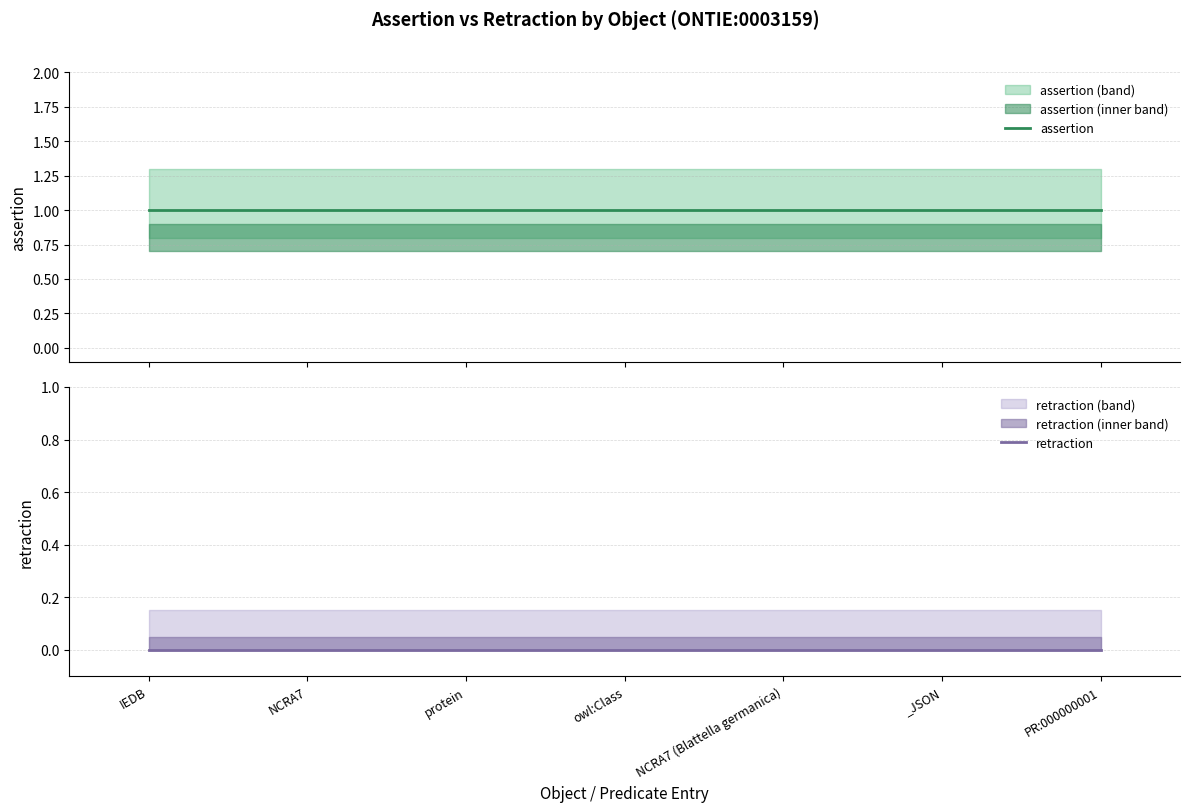

Count the number of data series in this chart.

2